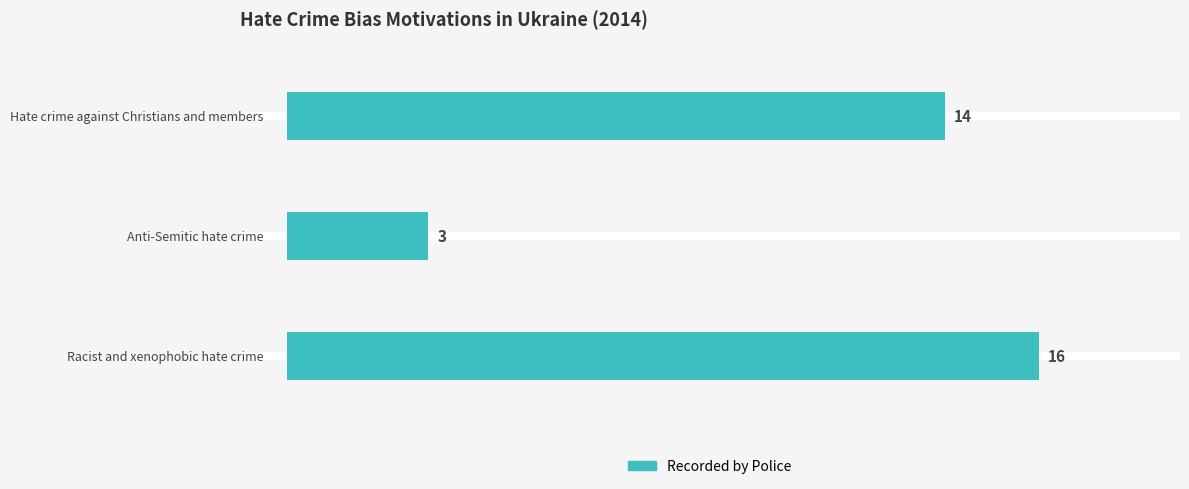

What is the average value?

11